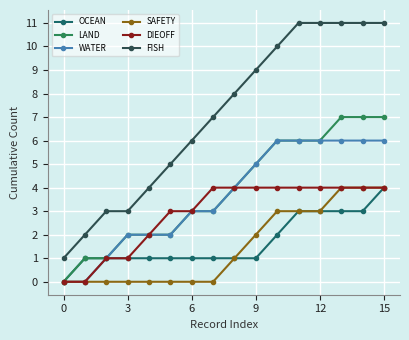

How many lines are shown in the chart?

6